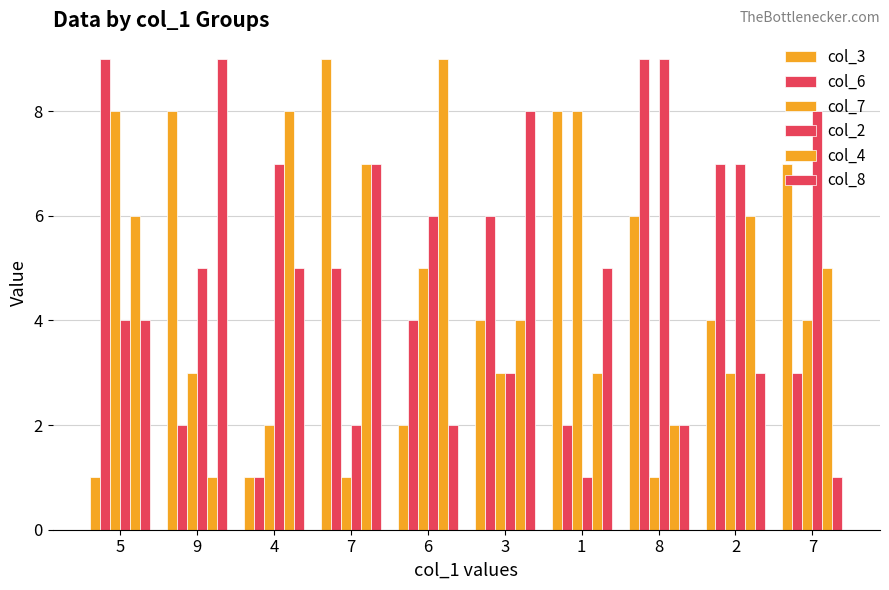

True or false: col_8 has a value of 8 at 1.

False